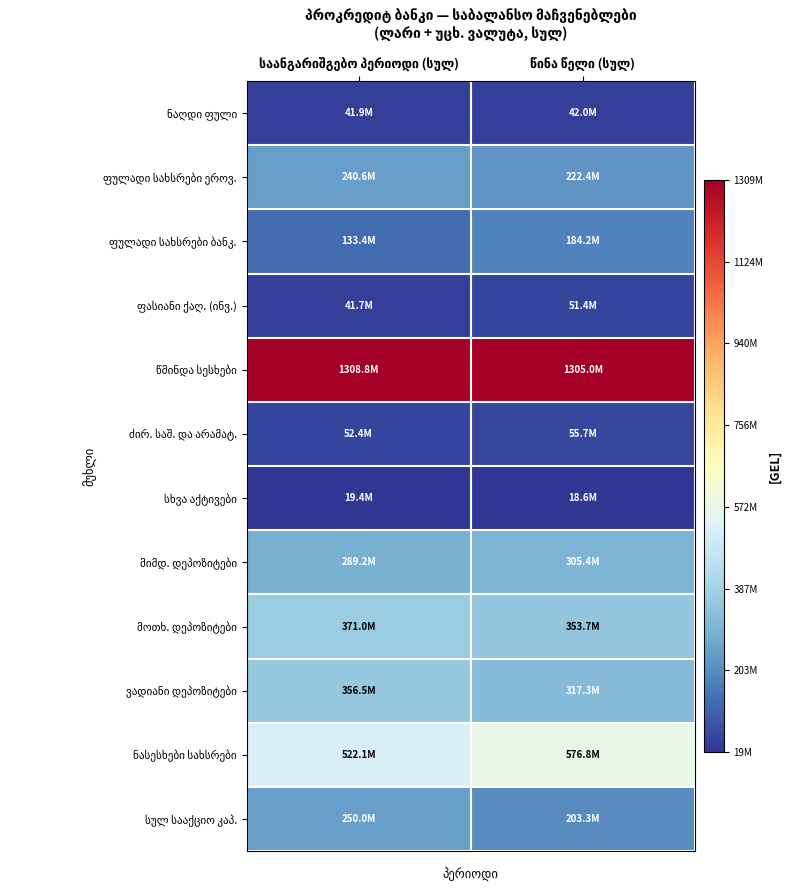

What is the total value across all series at საანგარიშგებო პერიოდი (სულ)?

3627061824.2